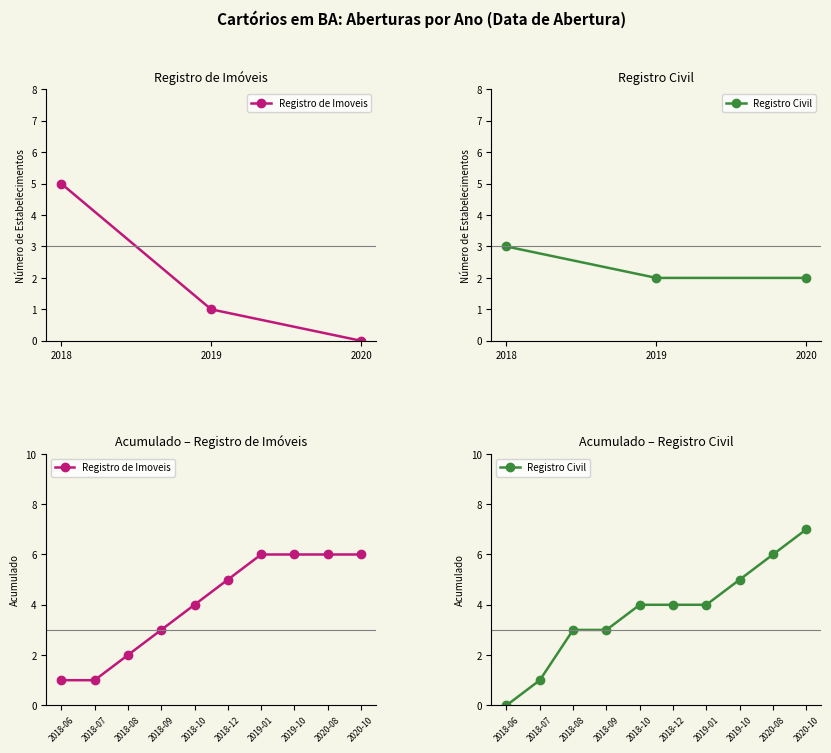

Reading left to right, extract all data points from this chart.

Registro de Imoveis: 1	1	2	3	4	5	6	6	6	6
Registro Civil: 0	1	3	3	4	4	4	5	6	7